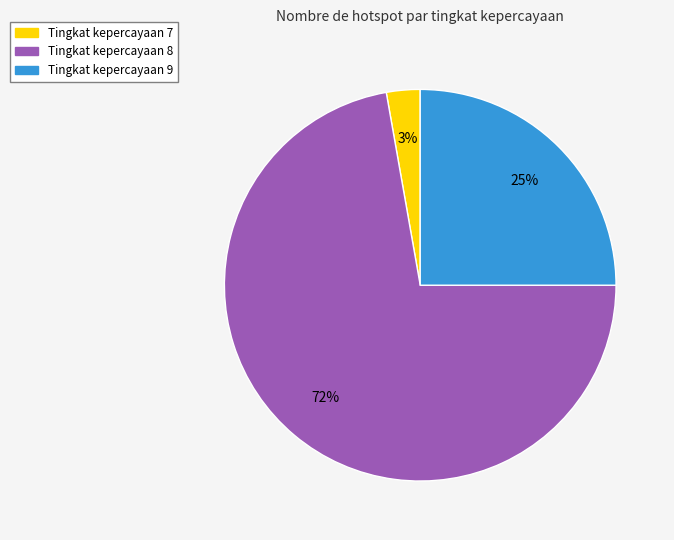

To the nearest percent, what is the average slice percentage?

33%